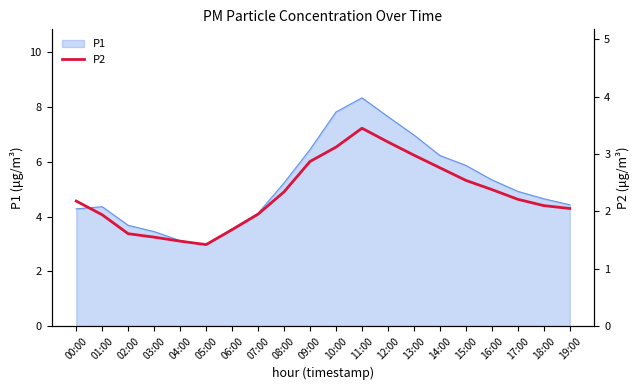

True or false: the data shows 3.2 at 12:00.

True